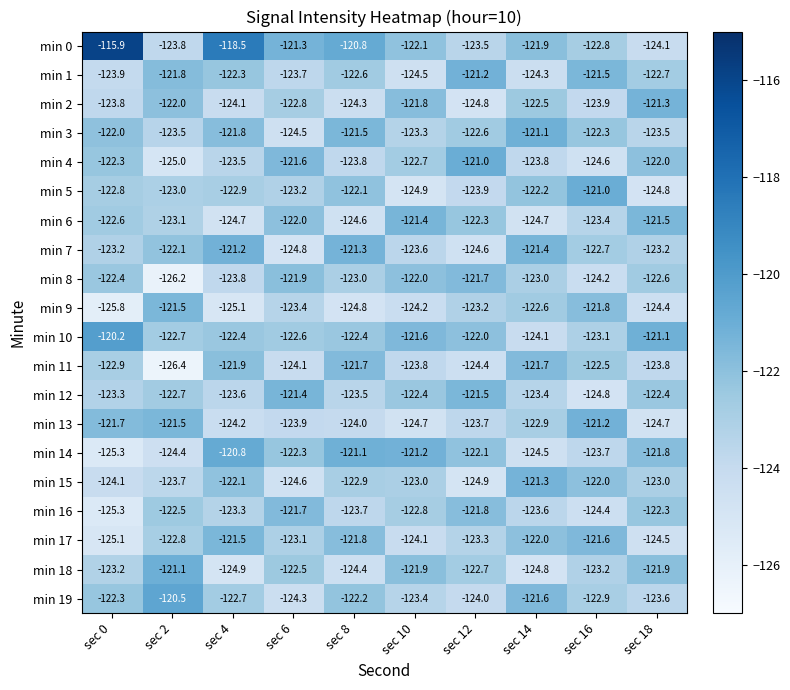

The min 0 series shows -122.8 at sec 16. True or false?

True